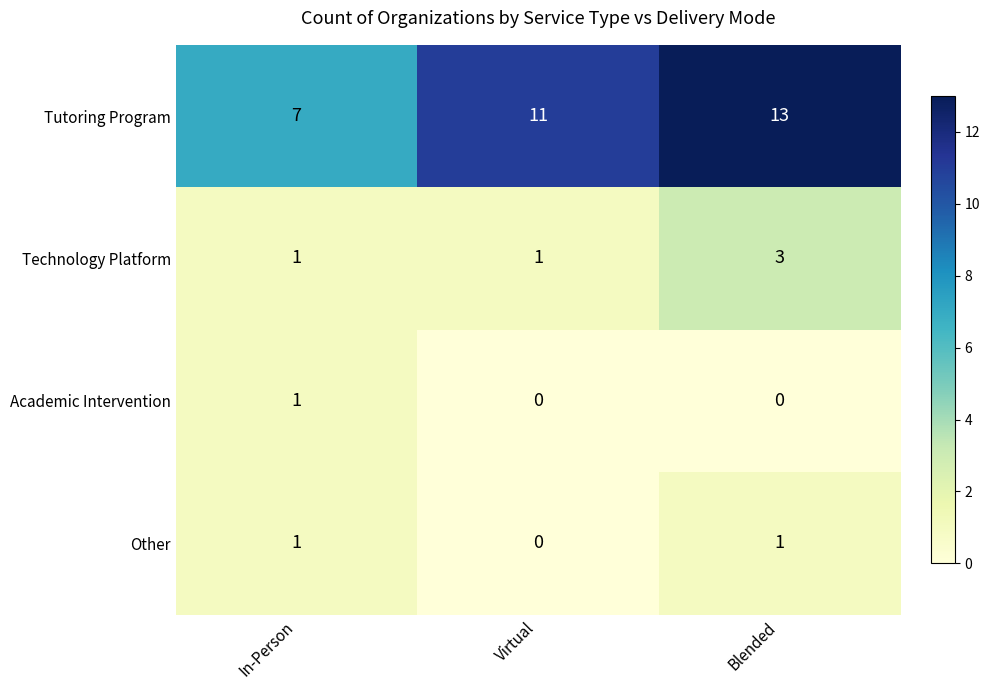

How many Academic Intervention values are between 0 and 1?

3